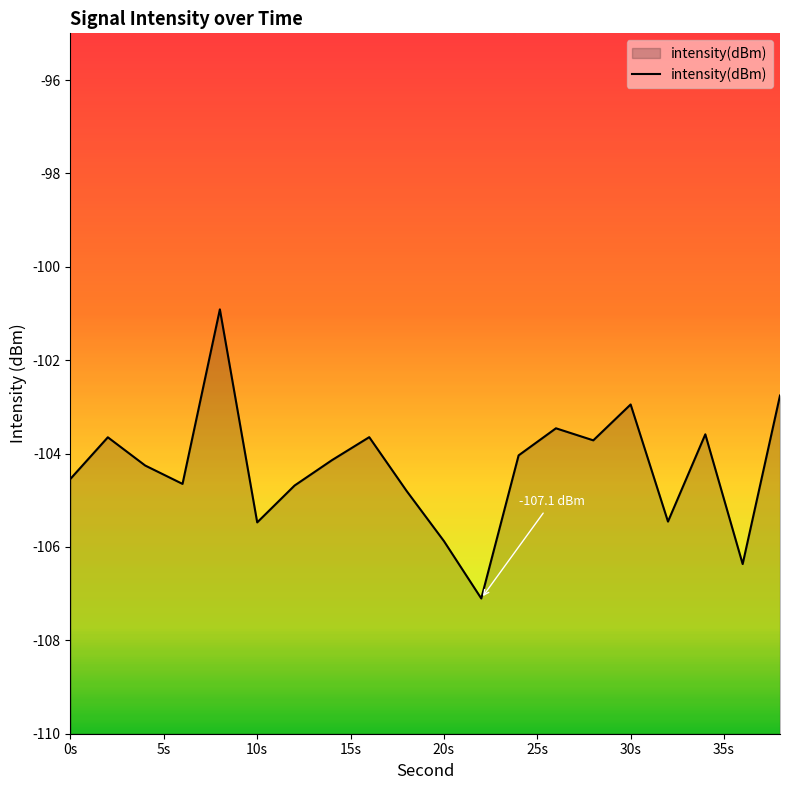

The chart shows a value of -37.5 at 0s. True or false?

False